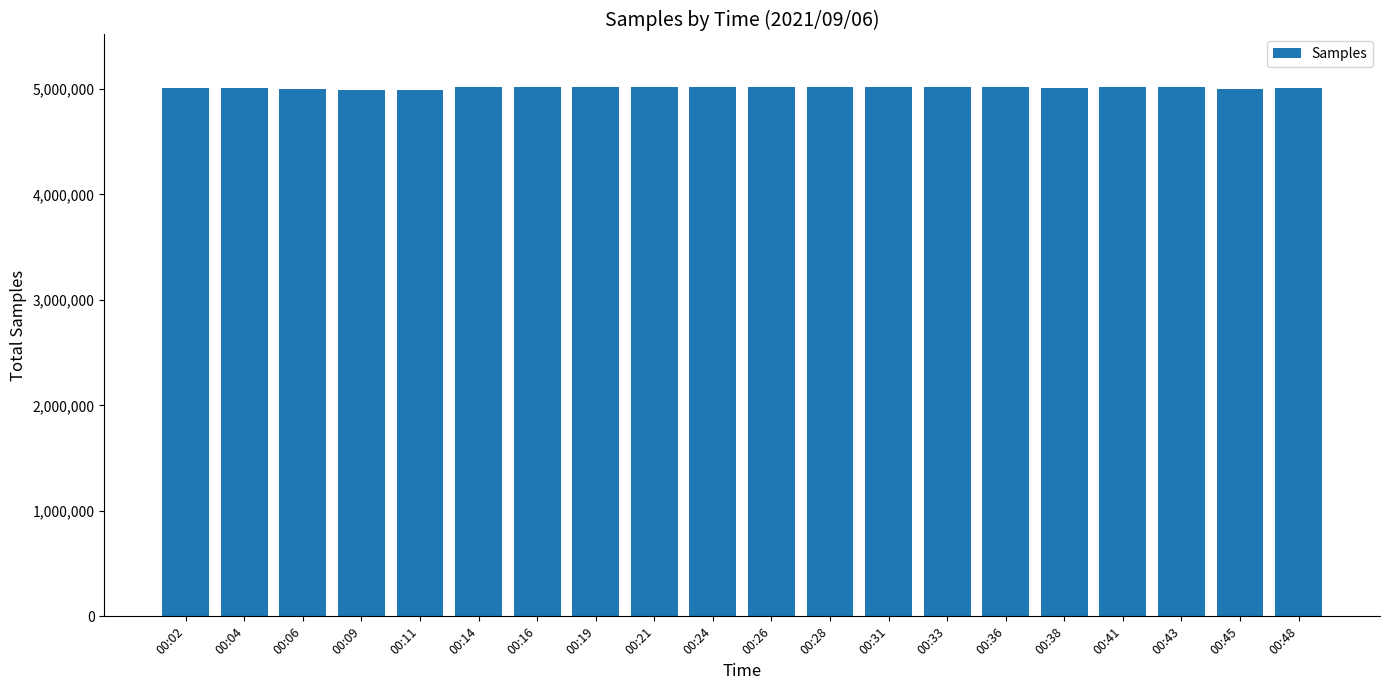

True or false: the data shows 5010452 at 00:04.

True